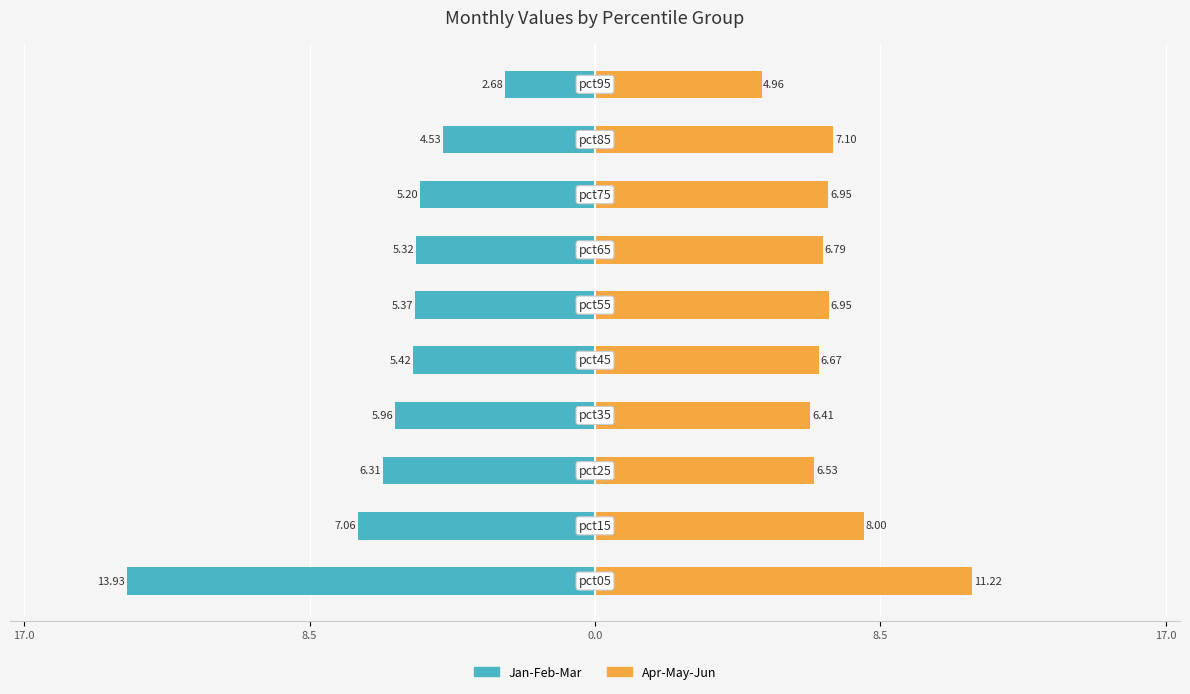

Reading left to right, transcribe all the data shown in this chart.

Jan-Feb-Mar: -13.9	-7.1	-6.3	-6.0	-5.4	-5.4	-5.3	-5.2	-4.5	-2.7
Apr-May-Jun: 11.2	8.0	6.5	6.4	6.7	7.0	6.8	6.9	7.1	5.0